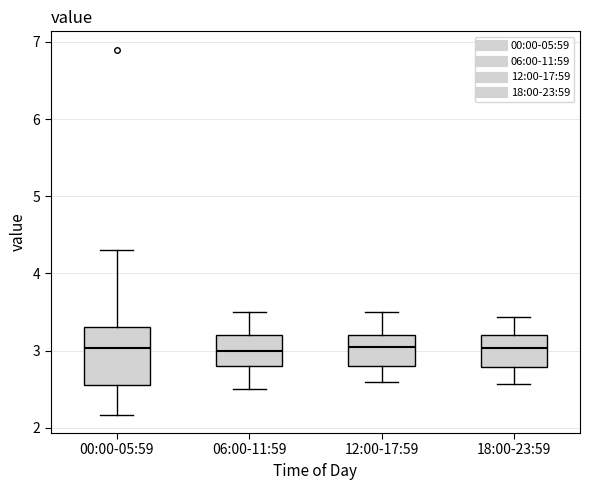

Reading left to right, transcribe this box plot: for each box, give where its median line is, the range the box spans, and where its two whiskers end, as read against the y-axis. The values are not printed on the chart, so give them approximately, as read against the axis.

00:00-05:59: median 3.0, box 2.6 to 3.3, whiskers 2.2 to 4.3
06:00-11:59: median 3.0, box 2.8 to 3.2, whiskers 2.5 to 3.5
12:00-17:59: median 3.1, box 2.8 to 3.2, whiskers 2.6 to 3.5
18:00-23:59: median 3.0, box 2.8 to 3.2, whiskers 2.6 to 3.4